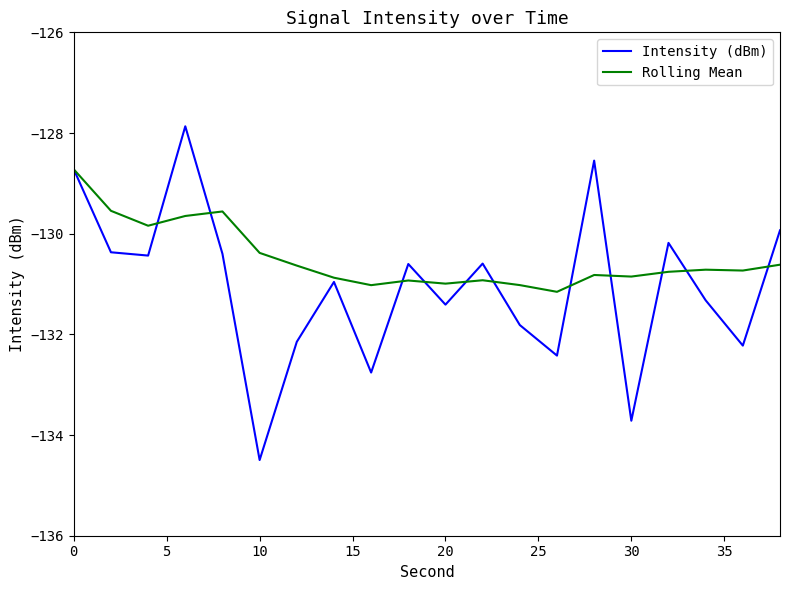

Which series has the widest spread of values?

Intensity (dBm)